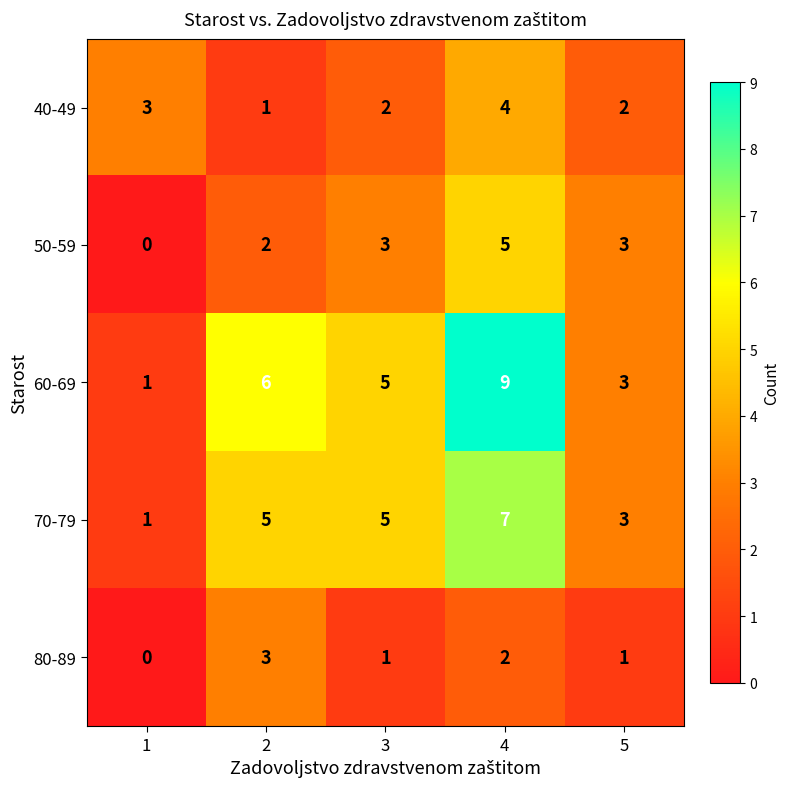

What is the maximum value for 70-79?

7